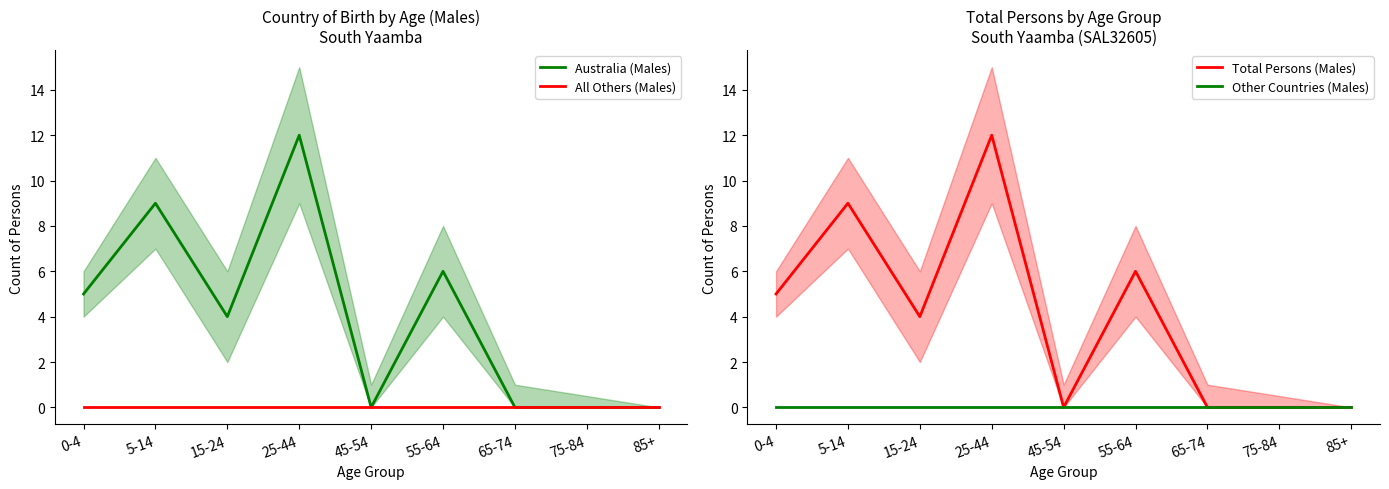

True or false: All Others (Males) and Total Persons (Males) intersect in this chart.

False